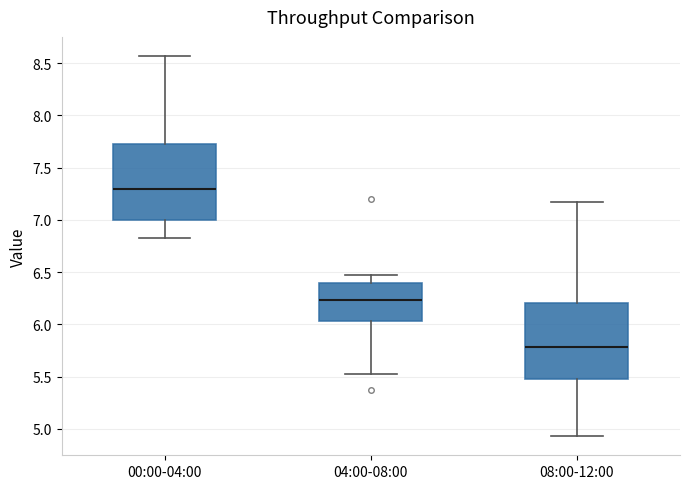

Where is the lower edge of the box for 08:00-12:00 on the y-axis? The values are not printed on the chart, so give them approximately, as read against the axis.

5.50